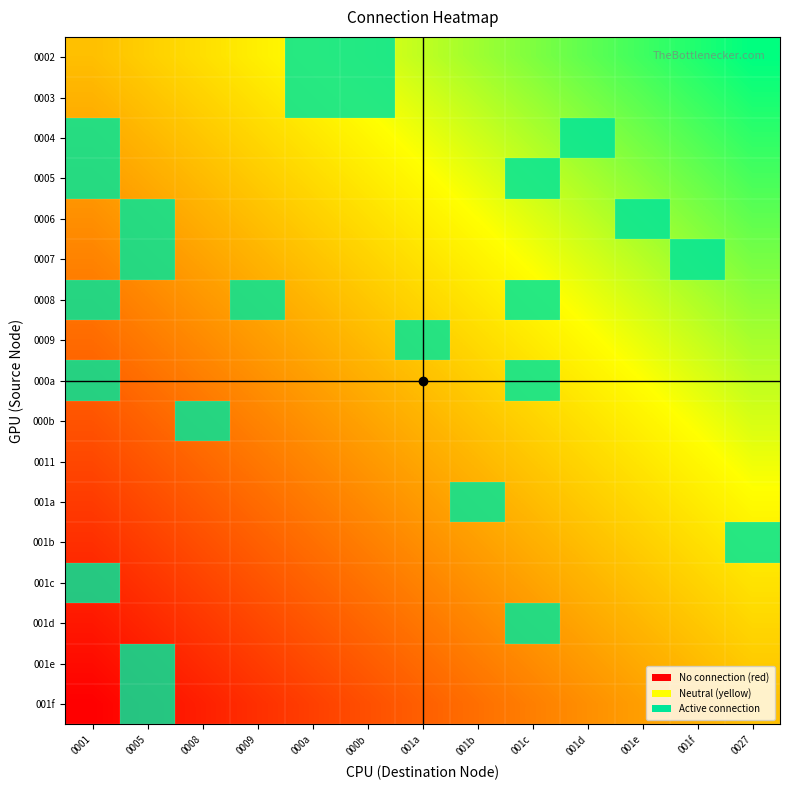

Reading right to left, transcribe all the data shown in this chart.

0002: 0027=1.0	001f=1.0	001e=0.9	001d=0.9	001c=0.8	001b=0.8	001a=0.8	000b=0.7	000a=0.7	0009=0.6	0008=0.6	0005=0.5	0001=0.5
0003: 0027=1.0	001f=0.9	001e=0.9	001d=0.8	001c=0.8	001b=0.8	001a=0.7	000b=0.7	000a=0.6	0009=0.6	0008=0.6	0005=0.5	0001=0.5
0004: 0027=0.9	001f=0.9	001e=0.9	001d=0.8	001c=0.8	001b=0.7	001a=0.7	000b=0.6	000a=0.6	0009=0.6	0008=0.5	0005=0.5	0001=0.4
0005: 0027=0.9	001f=0.9	001e=0.8	001d=0.8	001c=0.7	001b=0.7	001a=0.7	000b=0.6	000a=0.6	0009=0.5	0008=0.5	0005=0.4	0001=0.4
0006: 0027=0.9	001f=0.8	001e=0.8	001d=0.8	001c=0.7	001b=0.7	001a=0.6	000b=0.6	000a=0.5	0009=0.5	0008=0.5	0005=0.4	0001=0.4
0007: 0027=0.8	001f=0.8	001e=0.8	001d=0.7	001c=0.7	001b=0.6	001a=0.6	000b=0.6	000a=0.5	0009=0.5	0008=0.4	0005=0.4	0001=0.3
0008: 0027=0.8	001f=0.8	001e=0.7	001d=0.7	001c=0.6	001b=0.6	001a=0.6	000b=0.5	000a=0.5	0009=0.4	0008=0.4	0005=0.4	0001=0.3
0009: 0027=0.8	001f=0.7	001e=0.7	001d=0.7	001c=0.6	001b=0.6	001a=0.5	000b=0.5	000a=0.4	0009=0.4	0008=0.4	0005=0.3	0001=0.3
000a: 0027=0.8	001f=0.7	001e=0.7	001d=0.6	001c=0.6	001b=0.5	001a=0.5	000b=0.5	000a=0.4	0009=0.4	0008=0.3	0005=0.3	0001=0.2
000b: 0027=0.7	001f=0.7	001e=0.6	001d=0.6	001c=0.6	001b=0.5	001a=0.5	000b=0.4	000a=0.4	0009=0.3	0008=0.3	0005=0.3	0001=0.2
0011: 0027=0.7	001f=0.6	001e=0.6	001d=0.6	001c=0.5	001b=0.5	001a=0.4	000b=0.4	000a=0.4	0009=0.3	0008=0.3	0005=0.2	0001=0.2
001a: 0027=0.7	001f=0.6	001e=0.6	001d=0.5	001c=0.5	001b=0.4	001a=0.4	000b=0.4	000a=0.3	0009=0.3	0008=0.2	0005=0.2	0001=0.2
001b: 0027=0.6	001f=0.6	001e=0.5	001d=0.5	001c=0.5	001b=0.4	001a=0.4	000b=0.3	000a=0.3	0009=0.2	0008=0.2	0005=0.2	0001=0.1
001c: 0027=0.6	001f=0.6	001e=0.5	001d=0.5	001c=0.4	001b=0.4	001a=0.3	000b=0.3	000a=0.3	0009=0.2	0008=0.2	0005=0.1	0001=0.1
001d: 0027=0.6	001f=0.5	001e=0.5	001d=0.4	001c=0.4	001b=0.4	001a=0.3	000b=0.3	000a=0.2	0009=0.2	0008=0.1	0005=0.1	0001=0.1
001e: 0027=0.5	001f=0.5	001e=0.4	001d=0.4	001c=0.4	001b=0.3	001a=0.3	000b=0.2	000a=0.2	0009=0.2	0008=0.1	0005=0.1	0001=0.0
001f: 0027=0.5	001f=0.5	001e=0.4	001d=0.4	001c=0.3	001b=0.3	001a=0.2	000b=0.2	000a=0.2	0009=0.1	0008=0.1	0005=0.0	0001=0.0